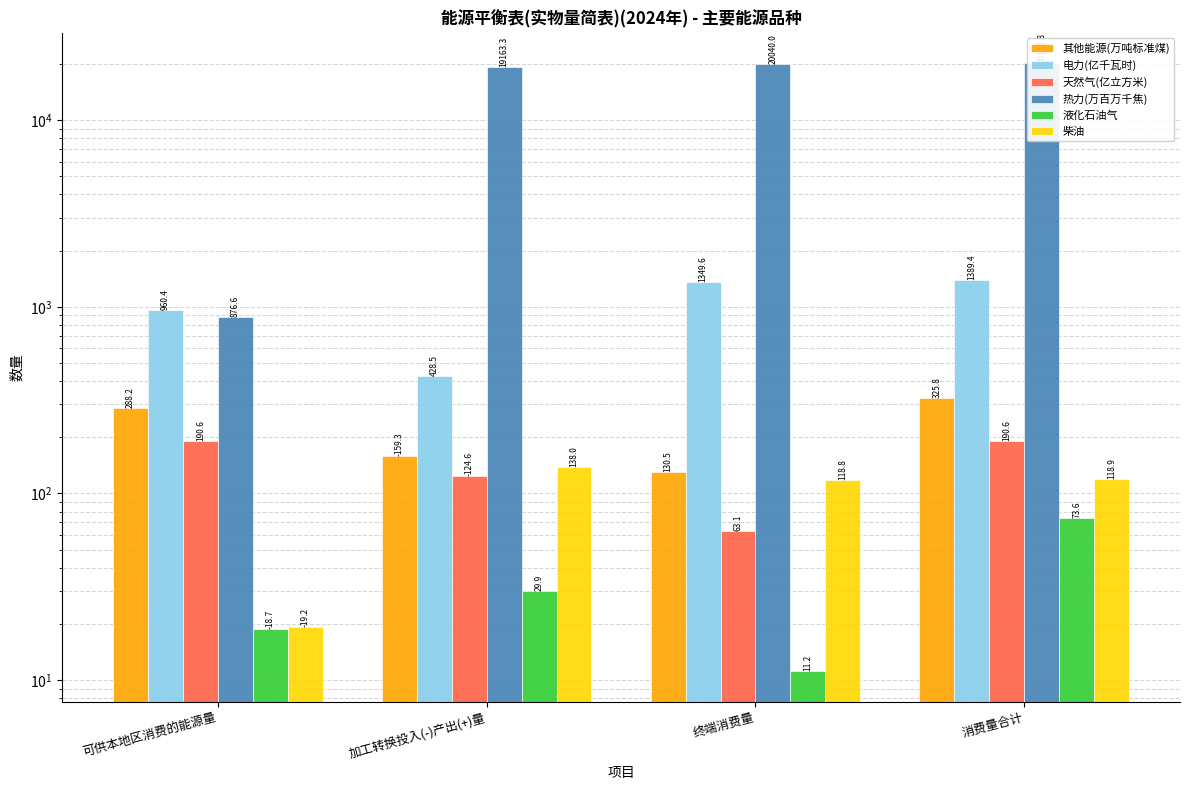

What is the minimum value shown in the chart?

11.2